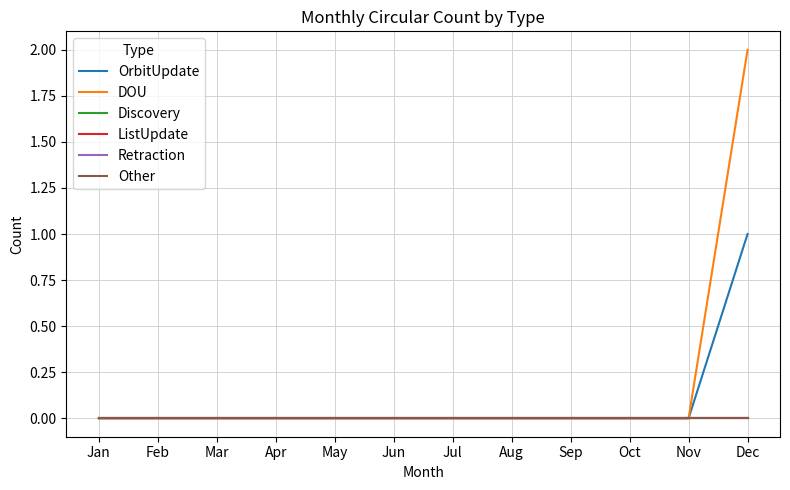

Reading left to right, list all the values displayed in this chart.

OrbitUpdate: 0	0	0	0	0	0	0	0	0	0	0	1
DOU: 0	0	0	0	0	0	0	0	0	0	0	2
Discovery: 0	0	0	0	0	0	0	0	0	0	0	0
ListUpdate: 0	0	0	0	0	0	0	0	0	0	0	0
Retraction: 0	0	0	0	0	0	0	0	0	0	0	0
Other: 0	0	0	0	0	0	0	0	0	0	0	0